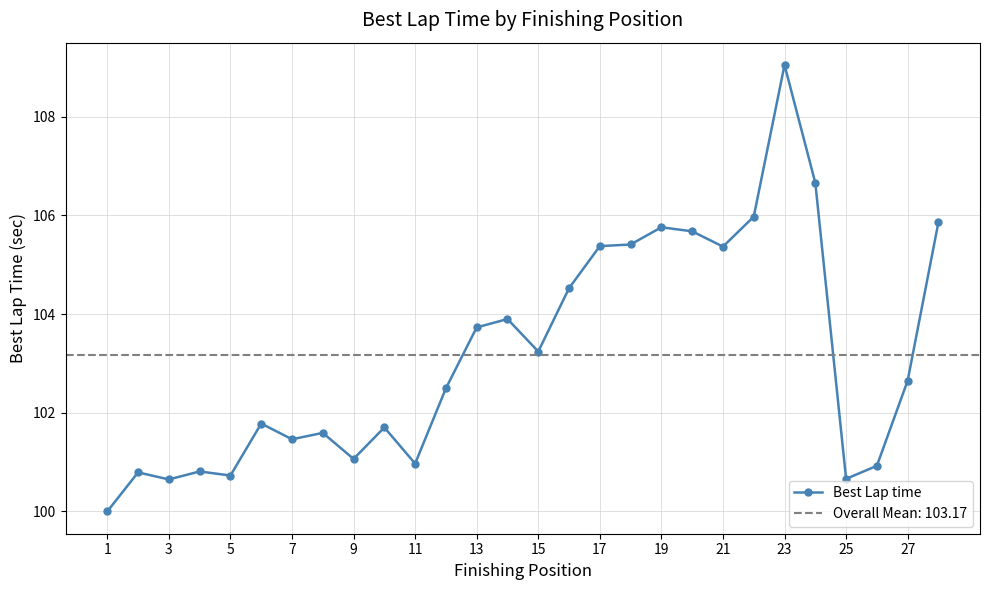

How many categories are shown in the chart?

28